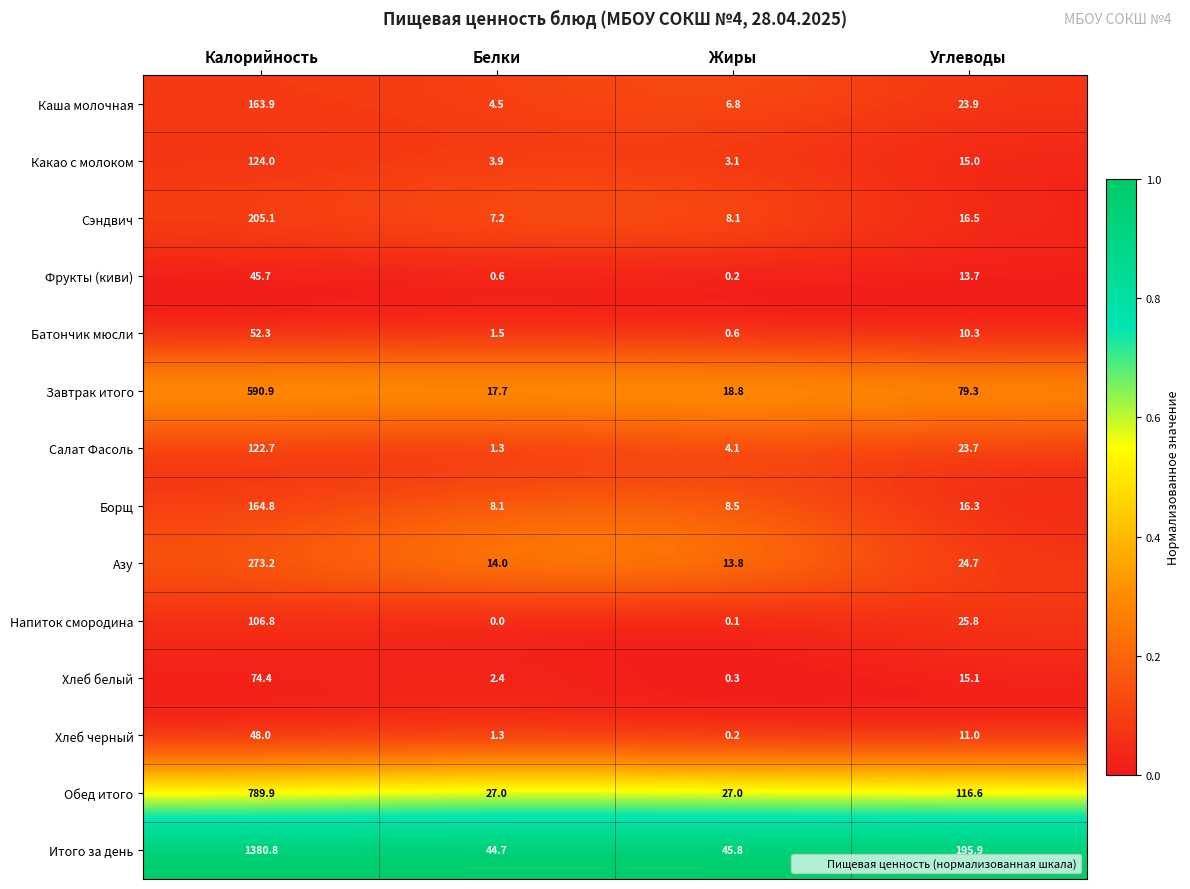

At how many categories does at least one series exceed 0?

4